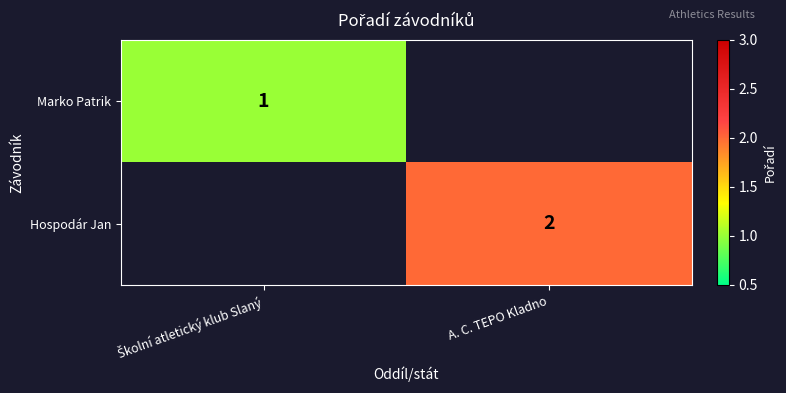

Is it true that Hospodár Jan equals 2 at A. C. TEPO Kladno?

True